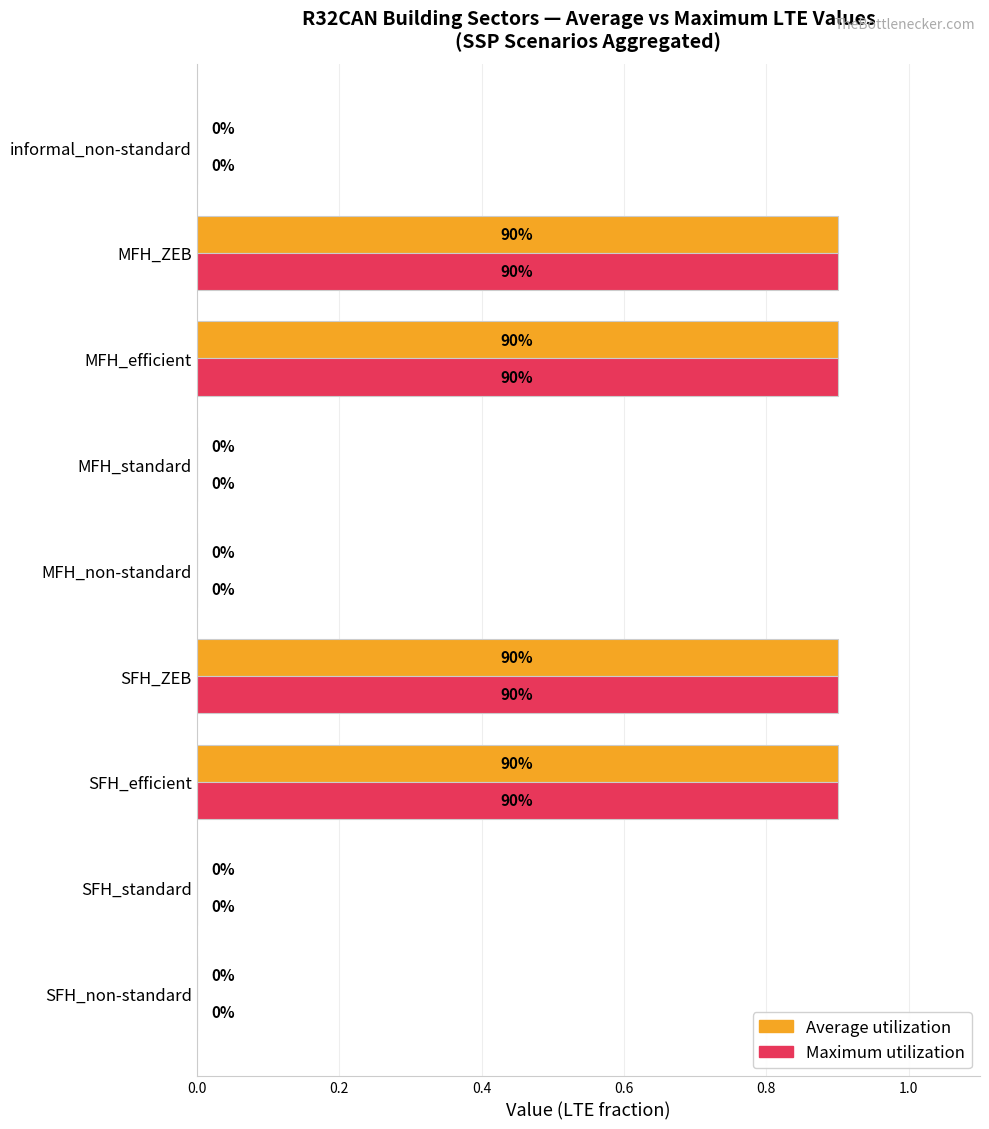

The Maximum utilization series shows 0.0 at MFH_standard. True or false?

True